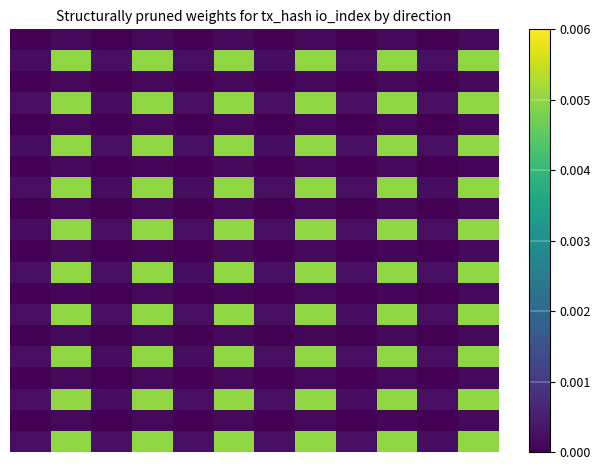

At which category is the sum across all series the highest?

7